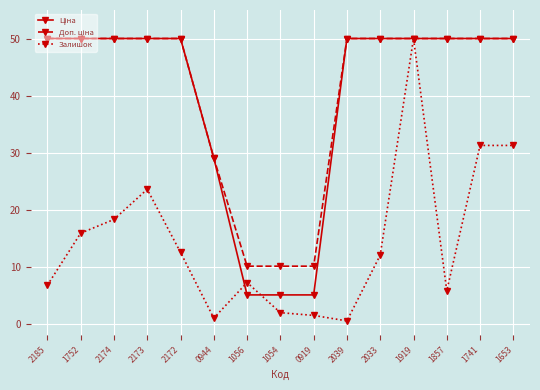

What is the label of the 5th point from the right?

2033